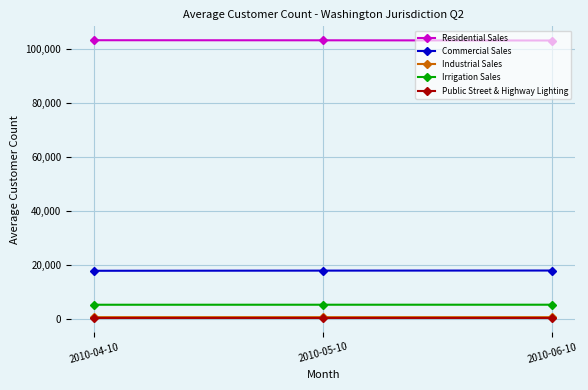

Count the Irrigation Sales values in the range 5205 to 5219.

3